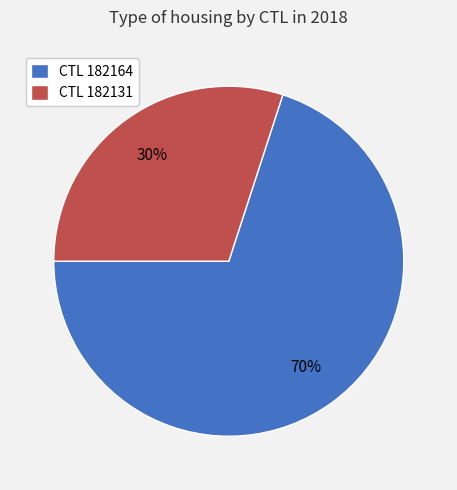

Do CTL 182164 and CTL 182131 together represent more than half of the pie?

Yes